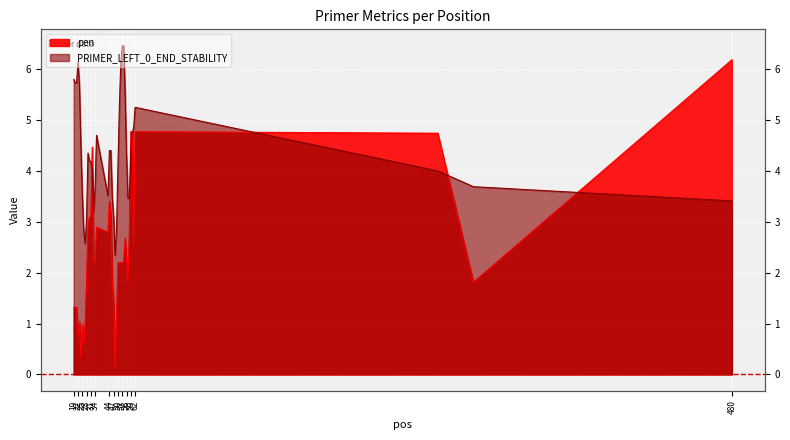

Which has a higher value, 47 or 24?

47